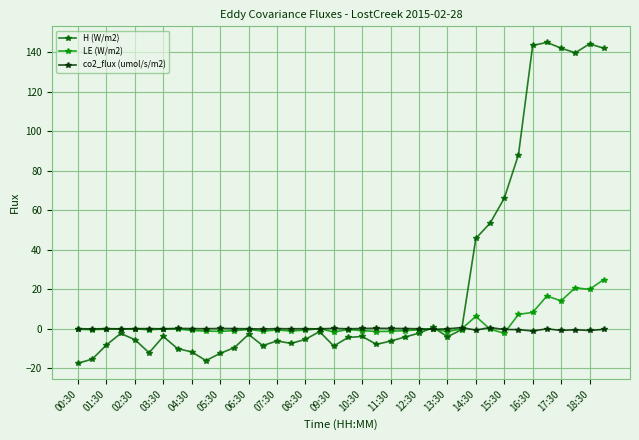

Which series has the largest total across all categories?

H (W/m2)